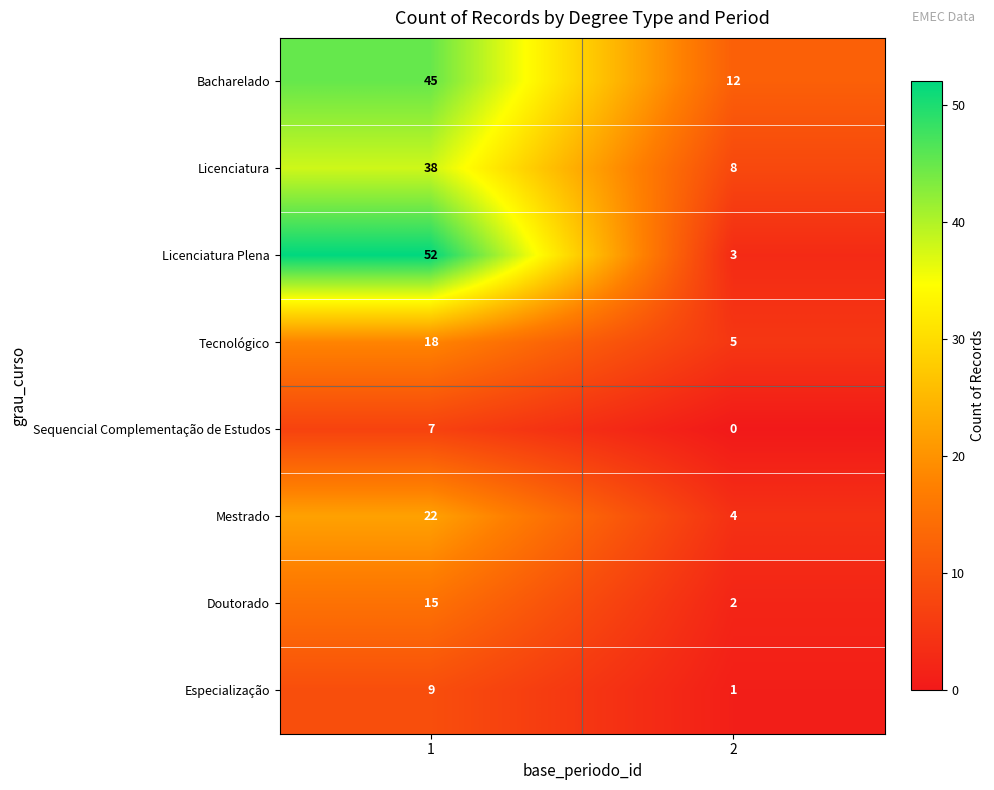

What is the approximate value of Mestrado at 1, to the nearest 10?

20